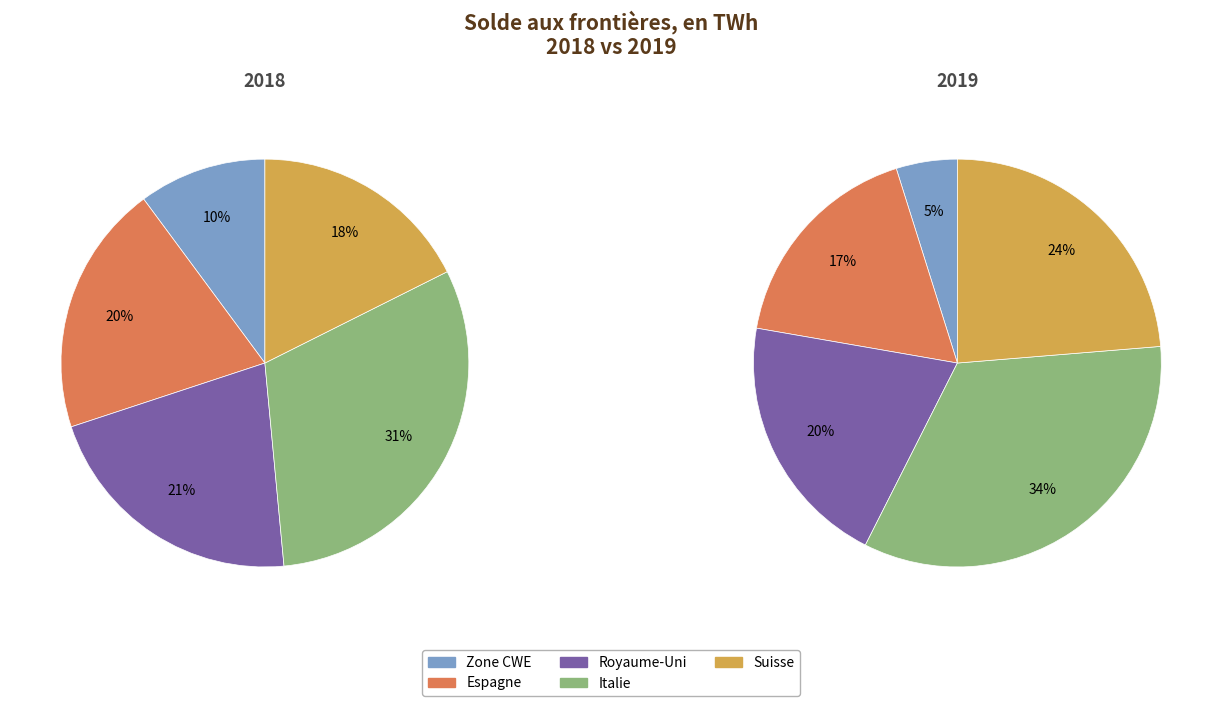

To the nearest percent, what is the difference between the 2 and 4 slice percentages?

4%